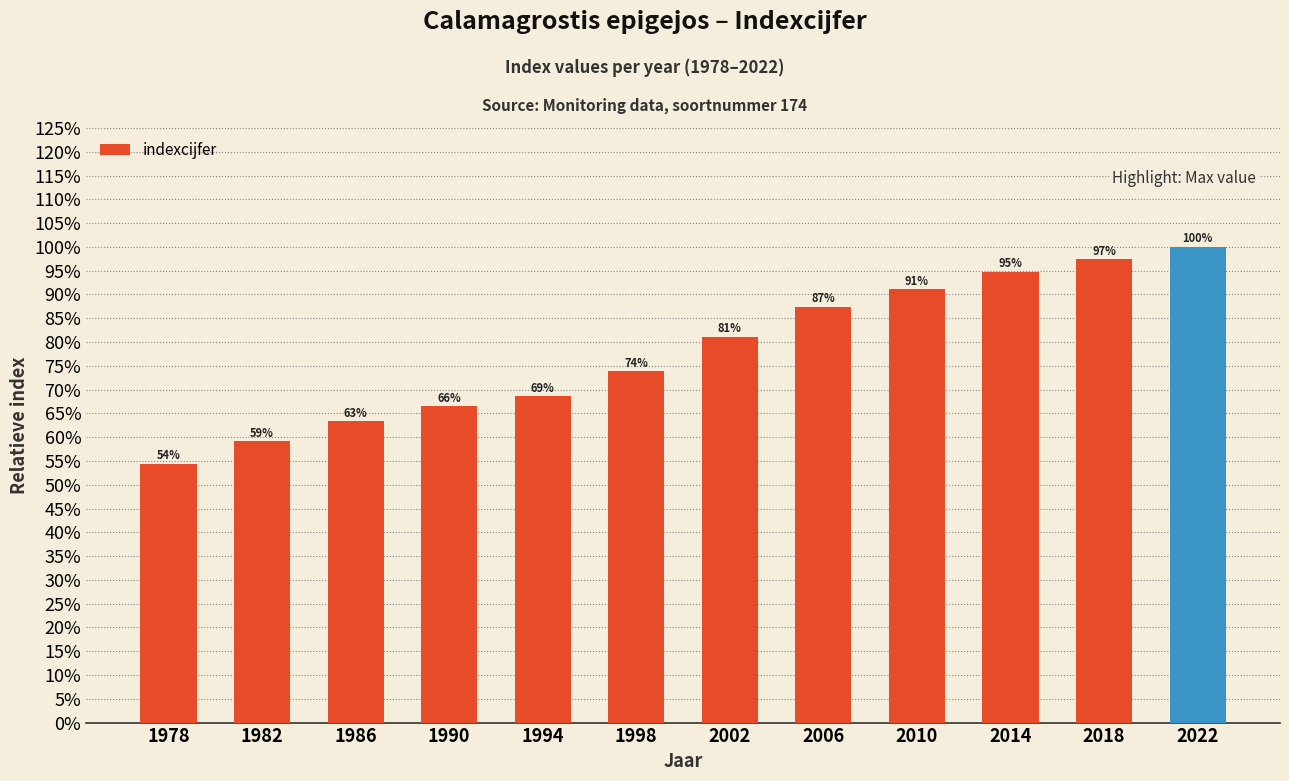

Reading left to right, list all the values displayed in this chart.

0.5	0.6	0.6	0.7	0.7	0.7	0.8	0.9	0.9	0.9	1.0	1.0